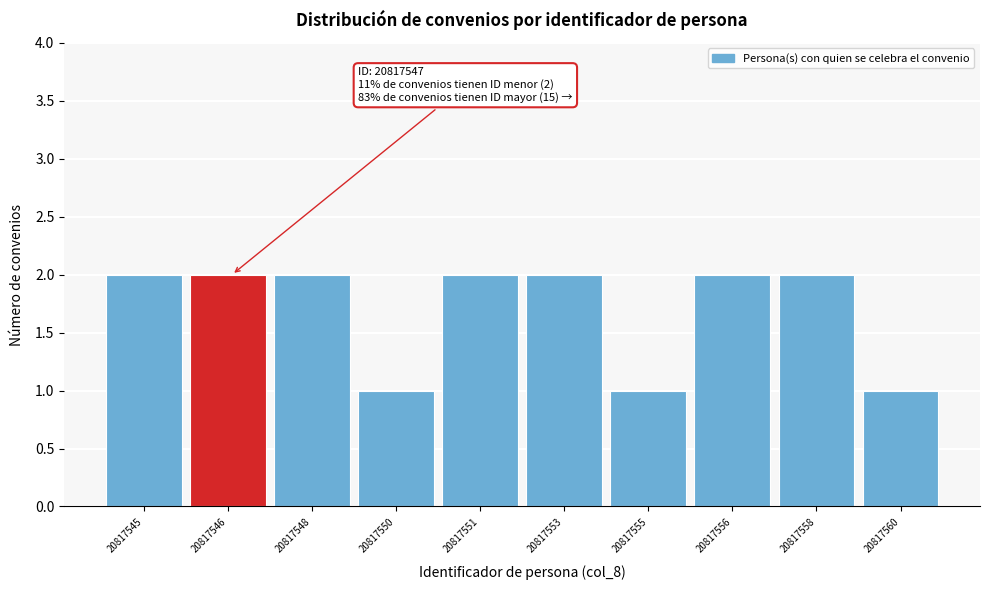

Reading right to left, list all the values displayed in this chart.

20817560=1	20817558=2	20817556=2	20817555=1	20817553=2	20817551=2	20817550=1	20817548=2	20817546=2	20817545=2